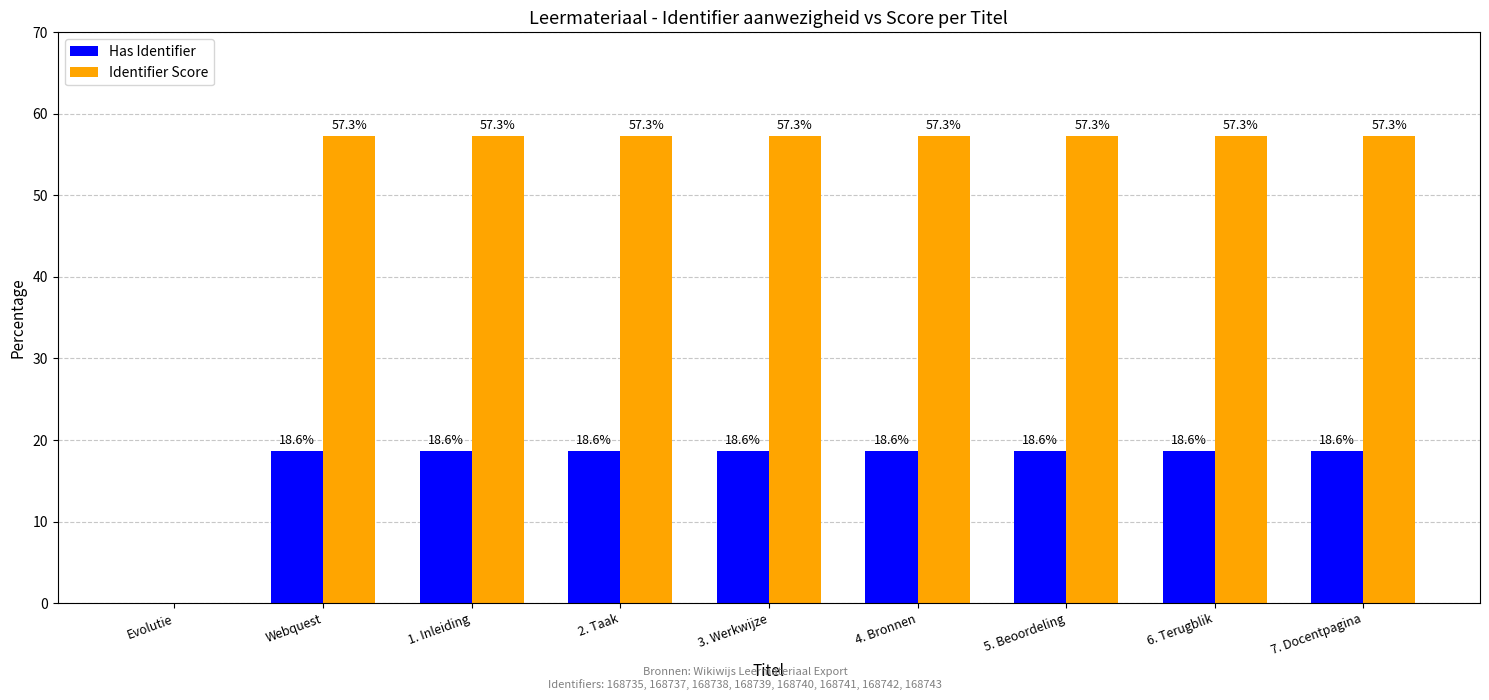

What is the highest value of the Identifier Score series?

57.3